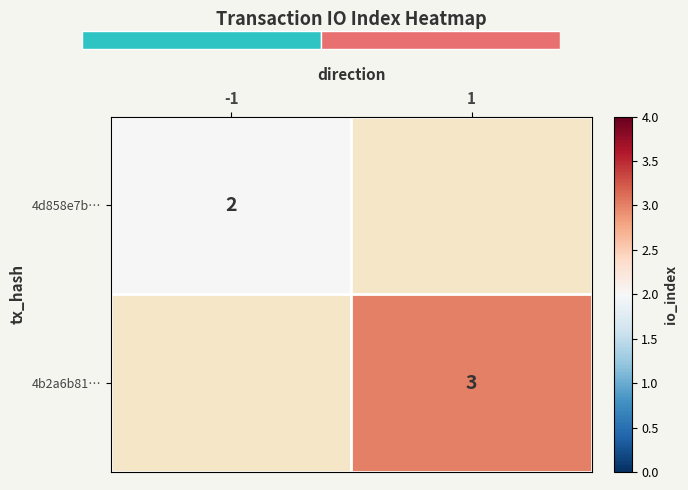

Is it true that 4b2a6b81… equals 1 at 1?

False